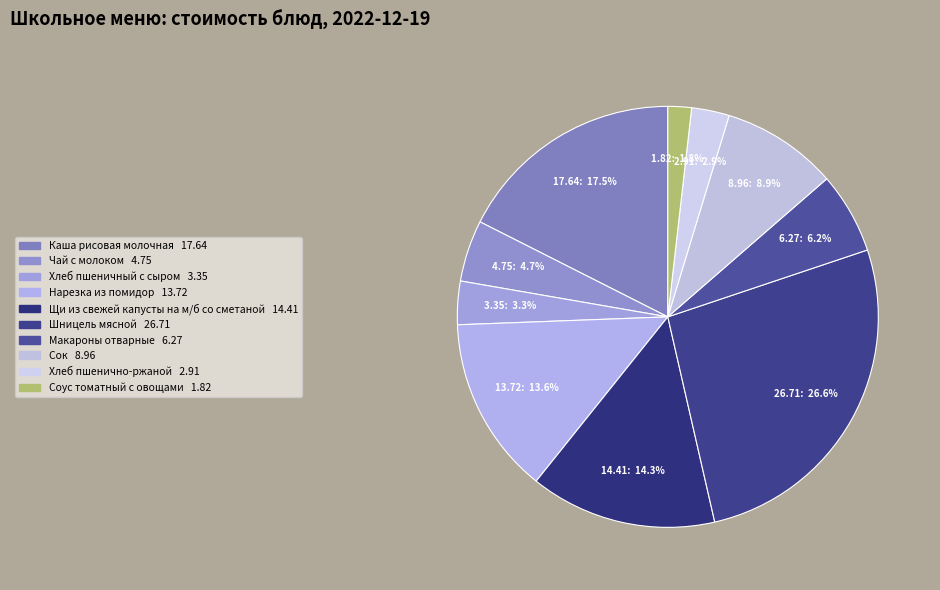

Between Нарезка из помидор and Шницель мясной, which is larger?

Шницель мясной